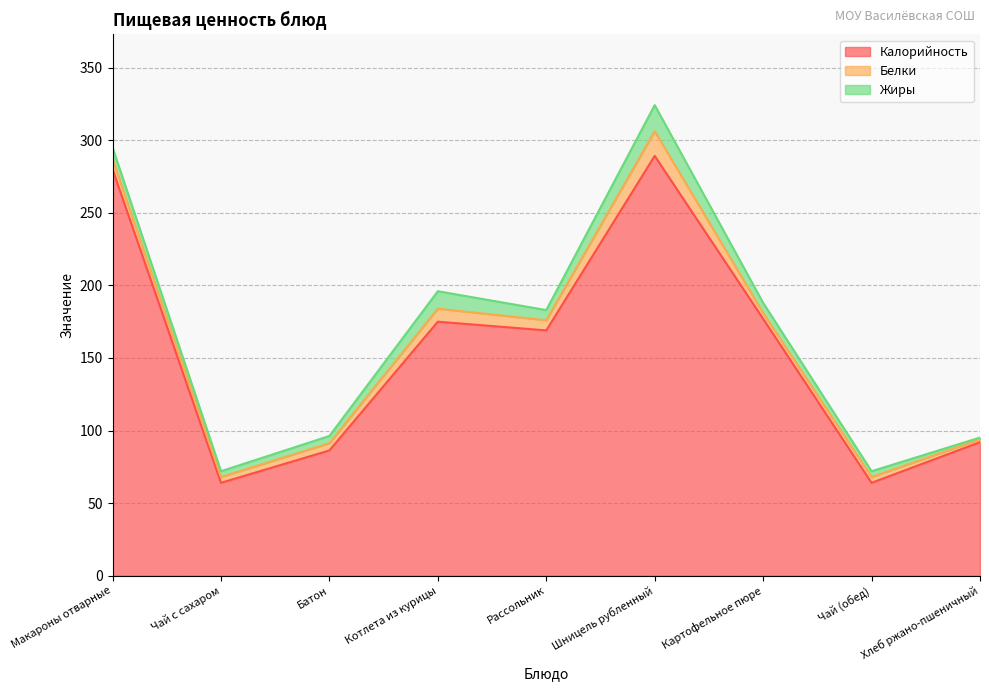

Which series has the widest spread of values?

Калорийность